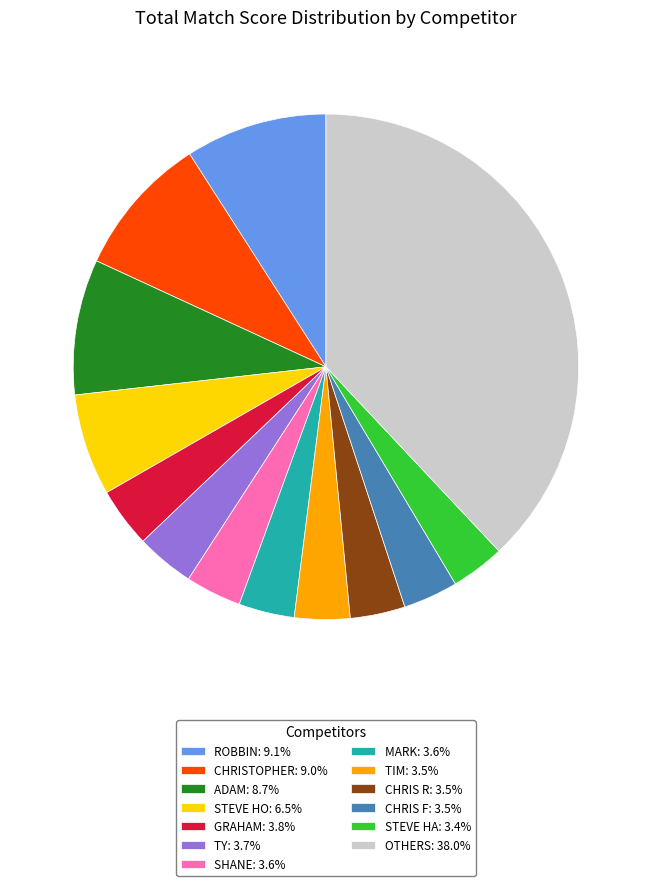

Does any single category account for the majority?

No